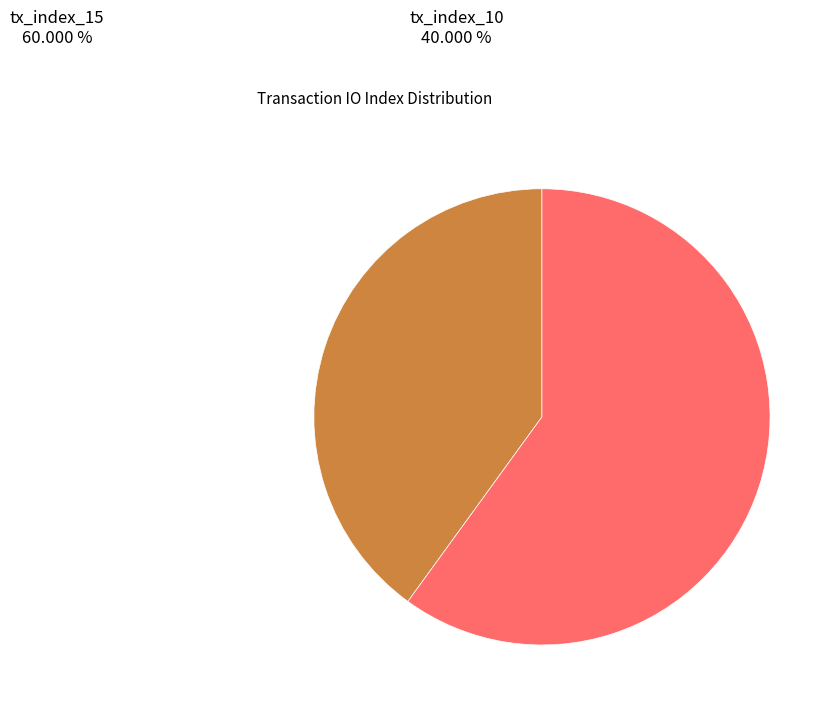

True or false: tx_index_15 accounts for 70% of the total.

False